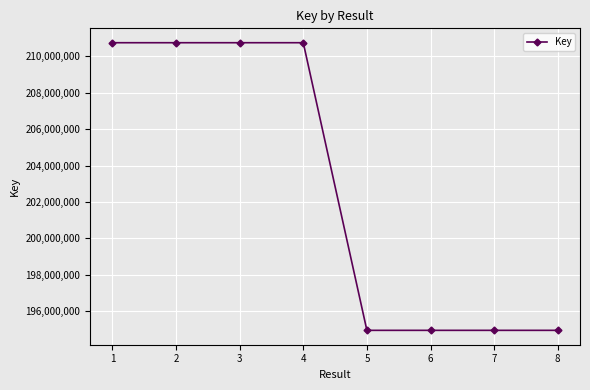

What is the value of the 7th point from the left?

194952973